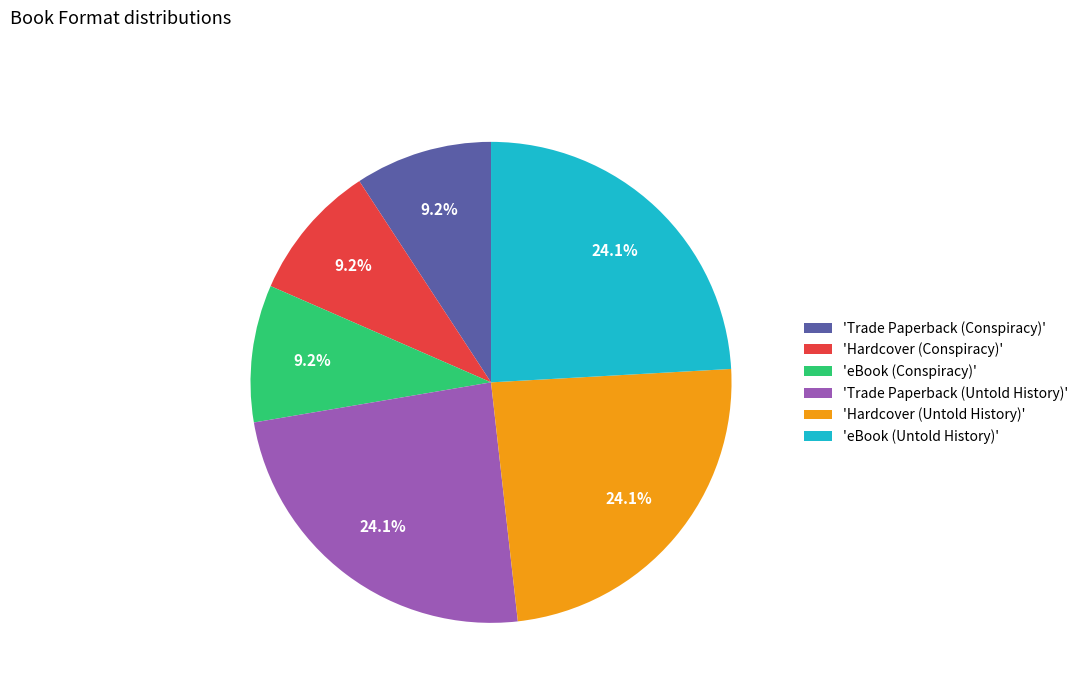

Does 'Hardcover (Untold History)' represent more than half of the total?

No